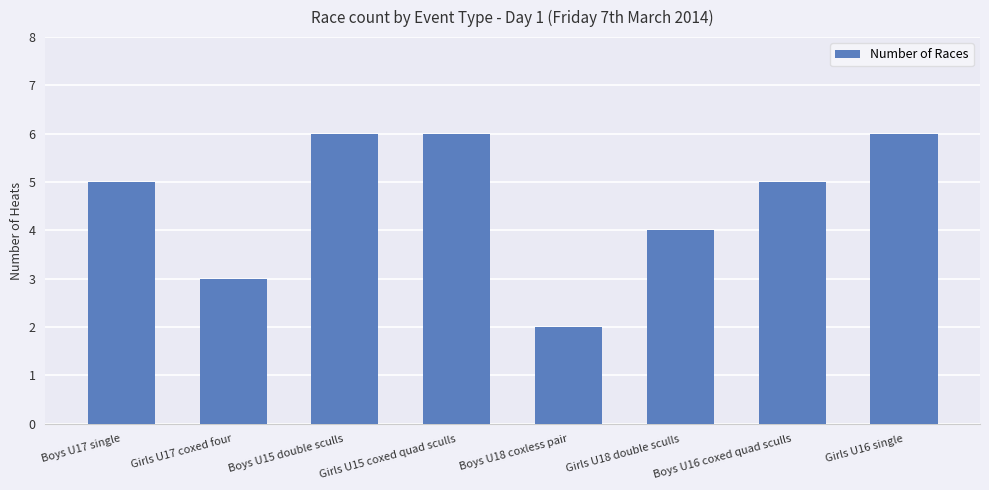

Is it true that the value at Boys U17 single is 2?

False